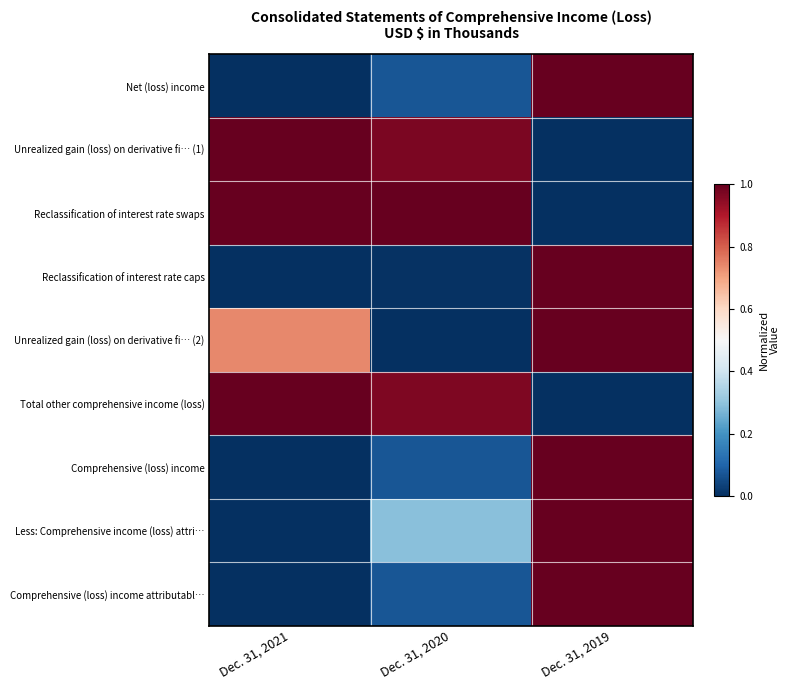

Reading left to right, what are all the values shown in this chart?

Net (loss) income: Dec. 31, 2021=0.0	Dec. 31, 2020=0.1	Dec. 31, 2019=1.0
Unrealized gain (loss) on derivative fi… (1): Dec. 31, 2021=1.0	Dec. 31, 2020=1.0	Dec. 31, 2019=0.0
Reclassification of interest rate swaps: Dec. 31, 2021=1.0	Dec. 31, 2020=1.0	Dec. 31, 2019=0.0
Reclassification of interest rate caps: Dec. 31, 2021=0.0	Dec. 31, 2020=0.0	Dec. 31, 2019=1.0
Unrealized gain (loss) on derivative fi… (2): Dec. 31, 2021=0.7	Dec. 31, 2020=0.0	Dec. 31, 2019=1.0
Total other comprehensive income (loss): Dec. 31, 2021=1.0	Dec. 31, 2020=1.0	Dec. 31, 2019=0.0
Comprehensive (loss) income: Dec. 31, 2021=0.0	Dec. 31, 2020=0.1	Dec. 31, 2019=1.0
Less: Comprehensive income (loss) attri…: Dec. 31, 2021=0.0	Dec. 31, 2020=0.3	Dec. 31, 2019=1.0
Comprehensive (loss) income attributabl…: Dec. 31, 2021=0.0	Dec. 31, 2020=0.1	Dec. 31, 2019=1.0